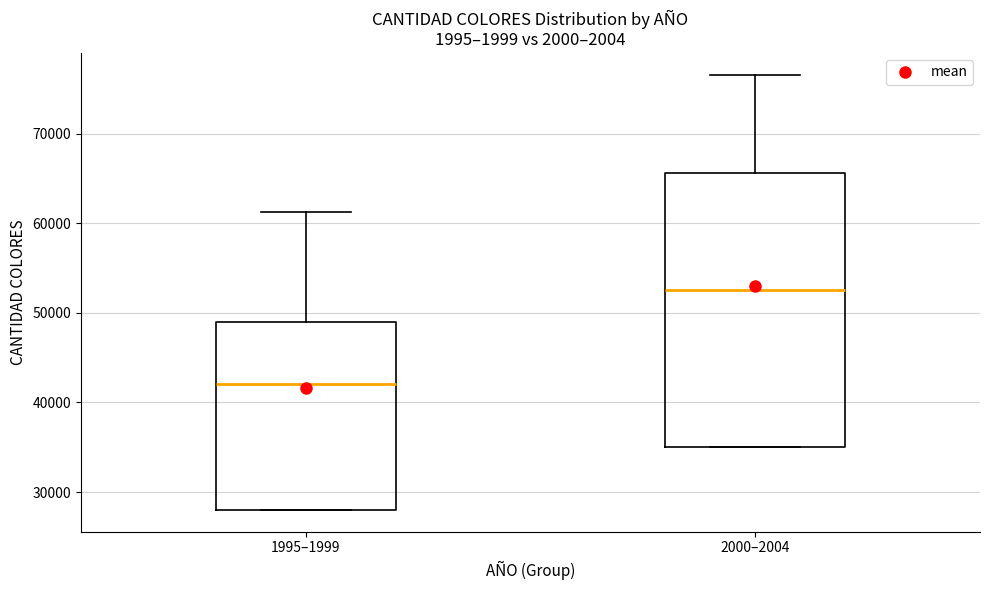

Comparing the boxes themselves (not the whiskers), which one is the tallest?

2000–2004